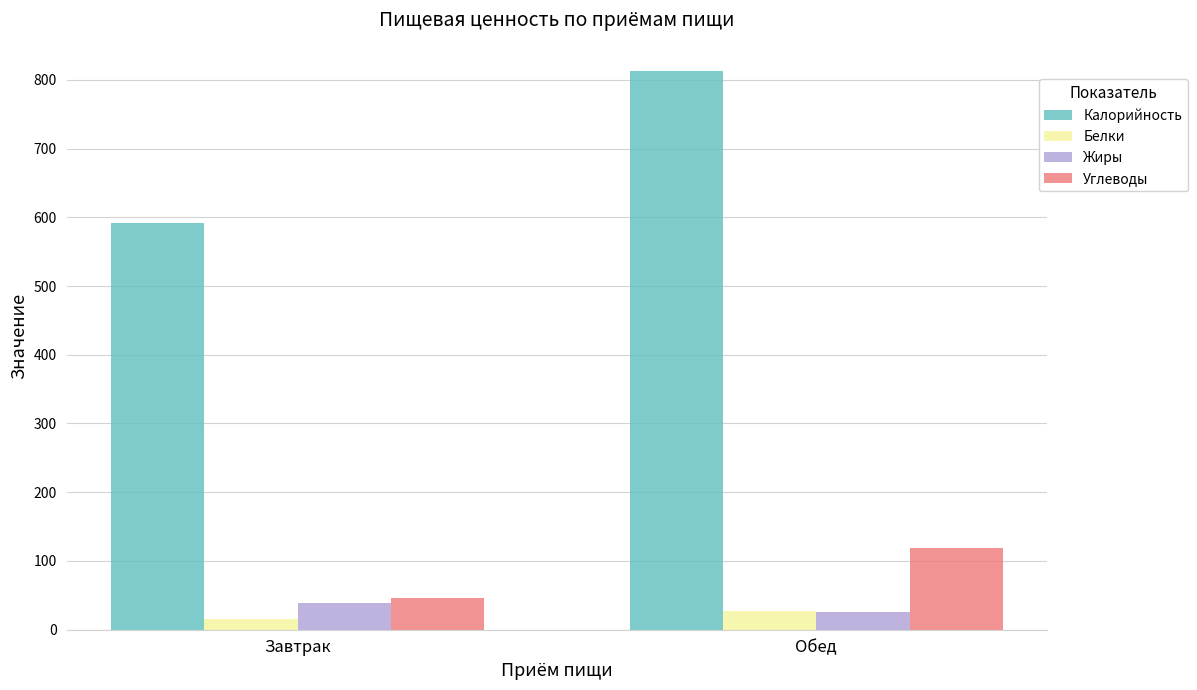

What is the label of the 1st bar from the left?

Завтрак